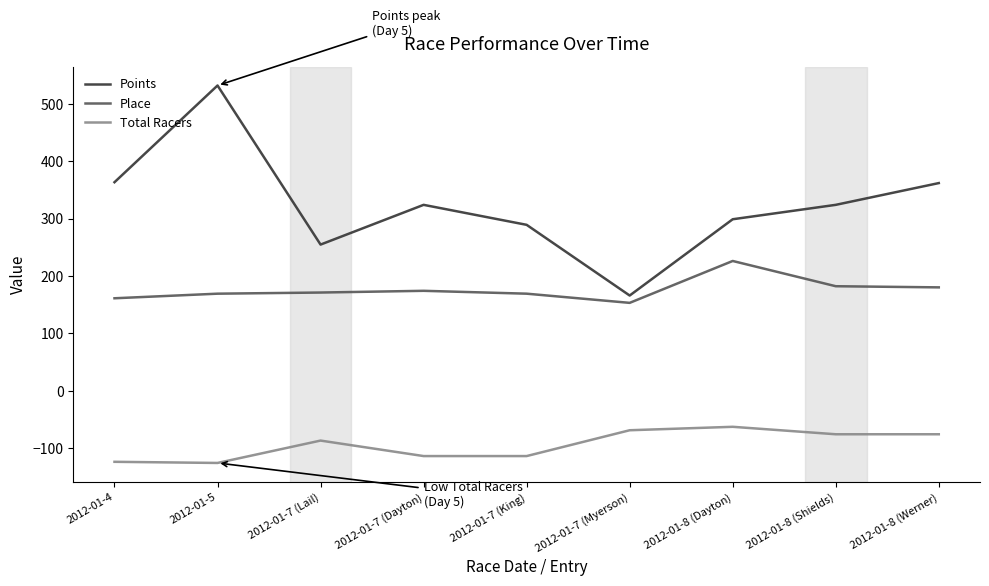

What is the maximum value shown in the chart?

531.8